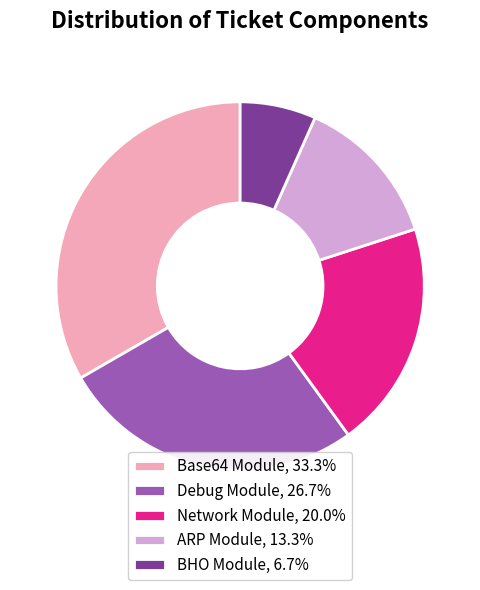

The BHO Module slice represents 7% of the pie. True or false?

True